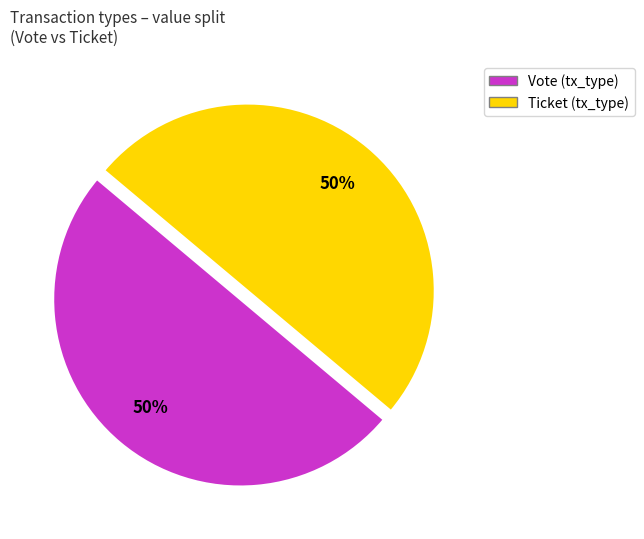

To the nearest percent, what is the difference between the largest and smallest slice percentages?

0%